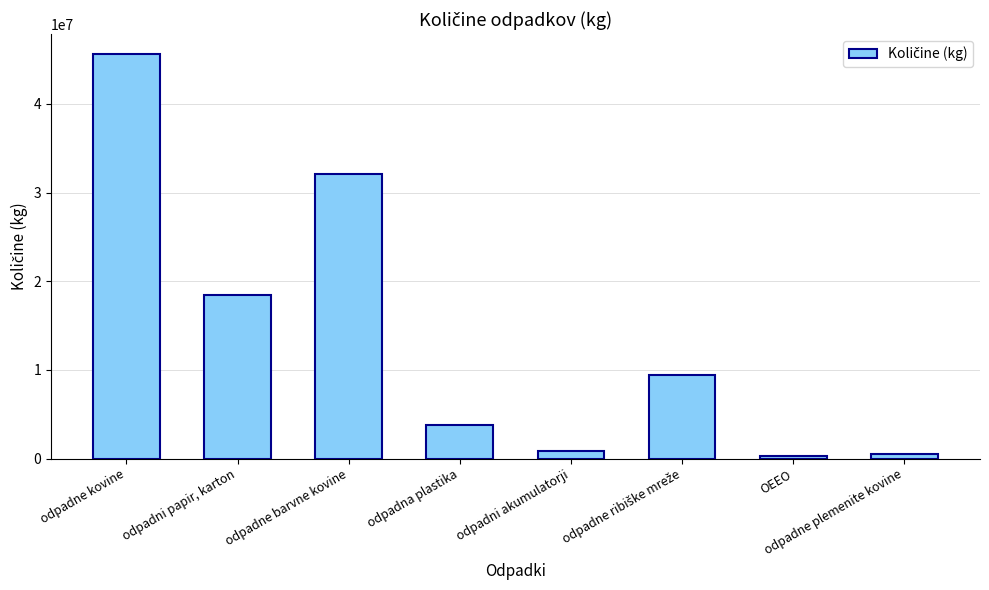

What is the greatest value displayed?

45584525.5